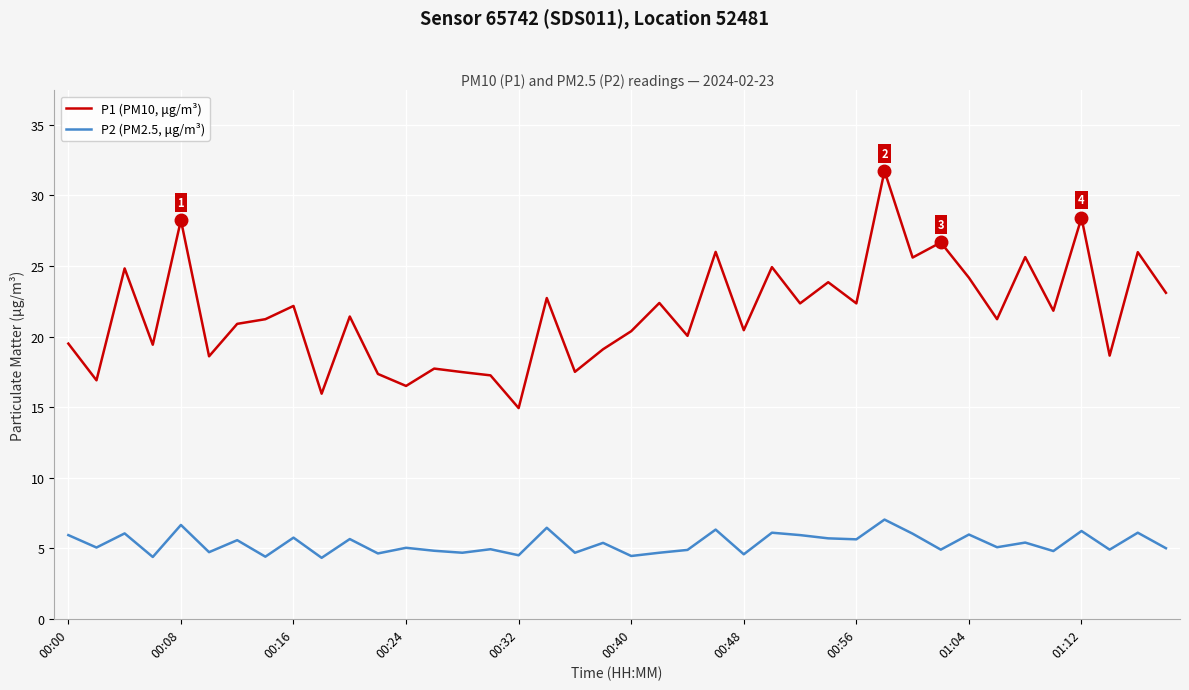

What is the maximum value for P2 (PM2.5, μg/m³)?

7.0